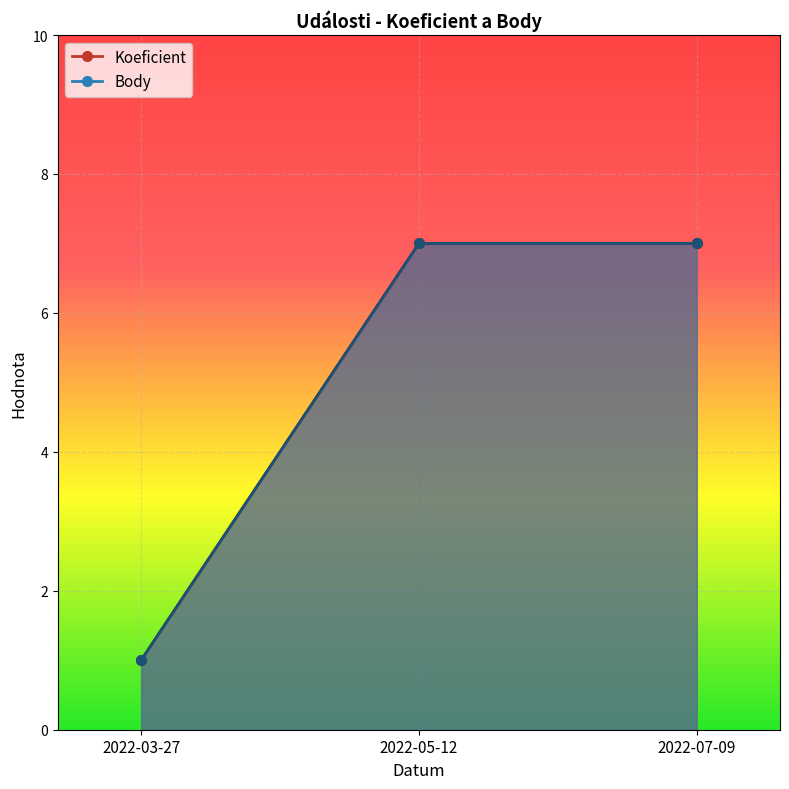

Reading left to right, extract all data points from this chart.

Koeficient: 2022-03-27=1	2022-05-12=7	2022-07-09=7
Body: 2022-03-27=1	2022-05-12=7	2022-07-09=7